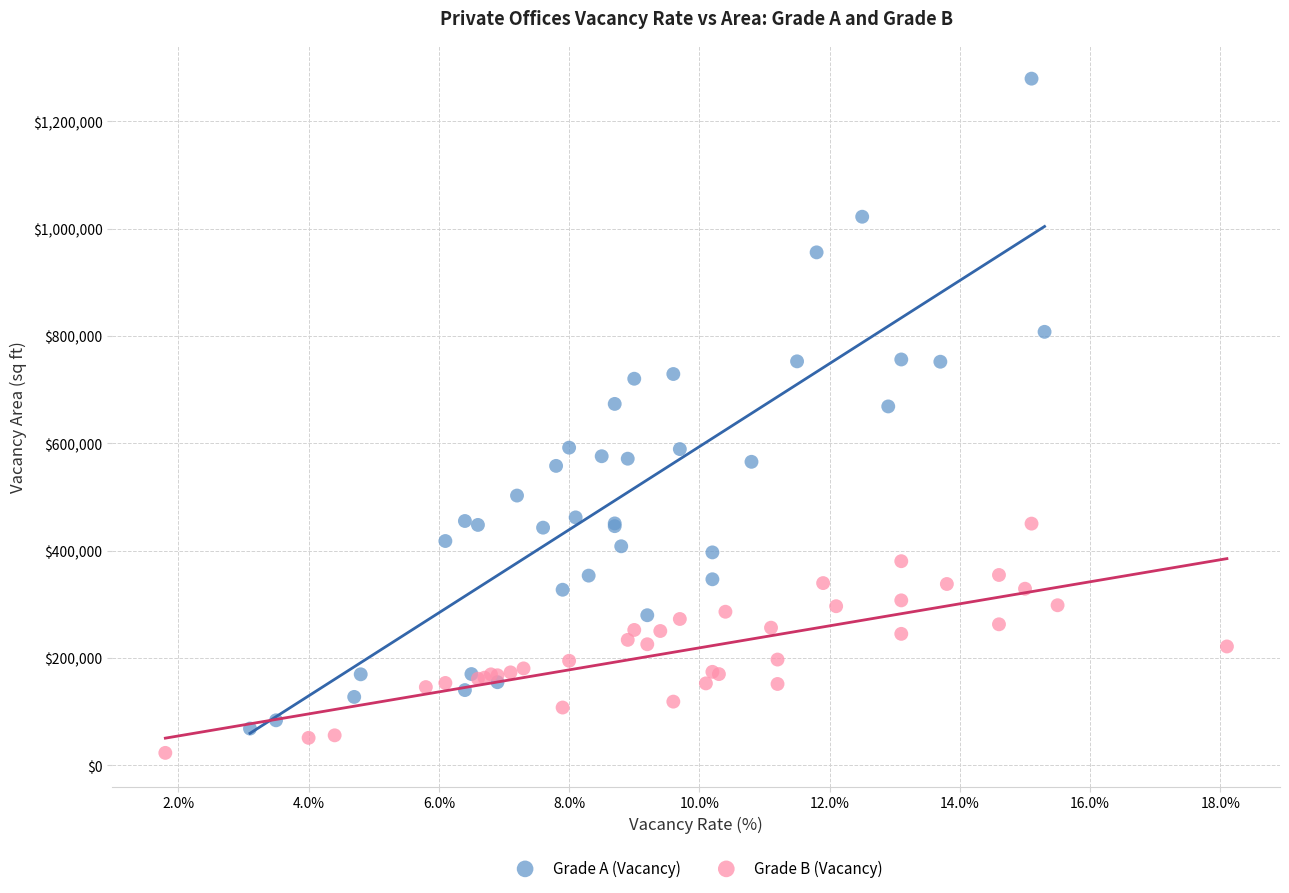

Which series has the widest spread of Y values?

Grade A (Vacancy)